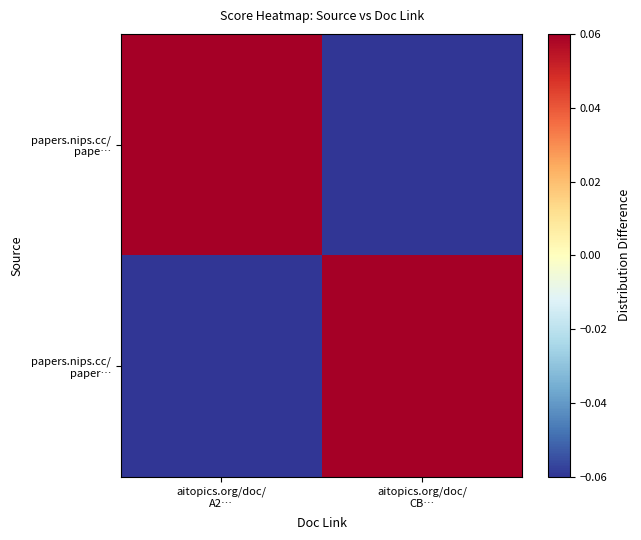

At which category is the sum across all series the highest?

aitopics.org/doc/
A2…